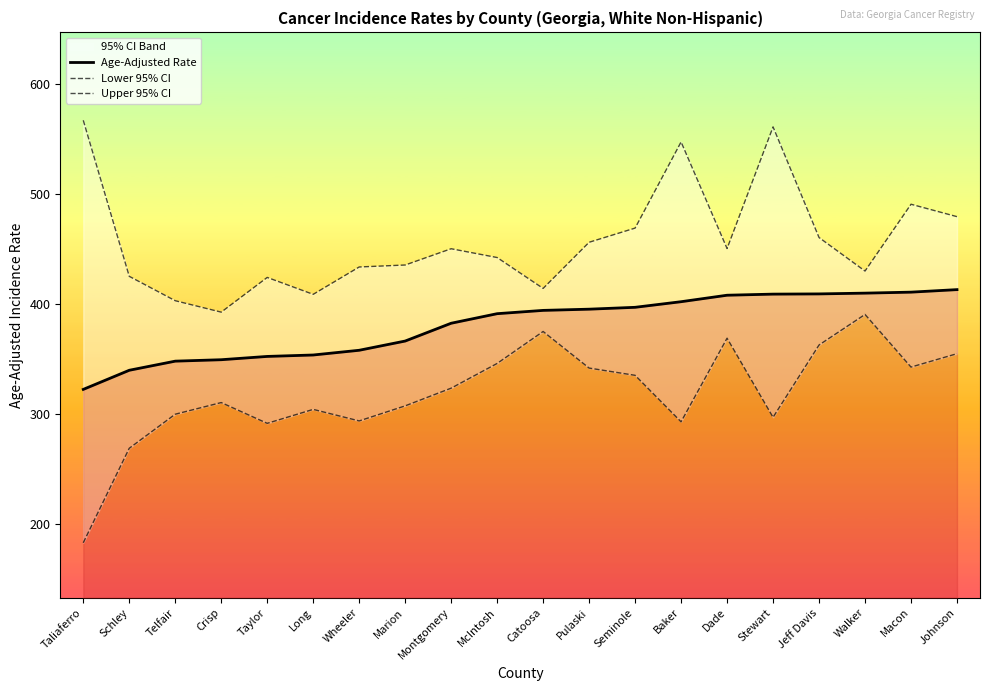

At which category is the sum across all series the highest?

Stewart